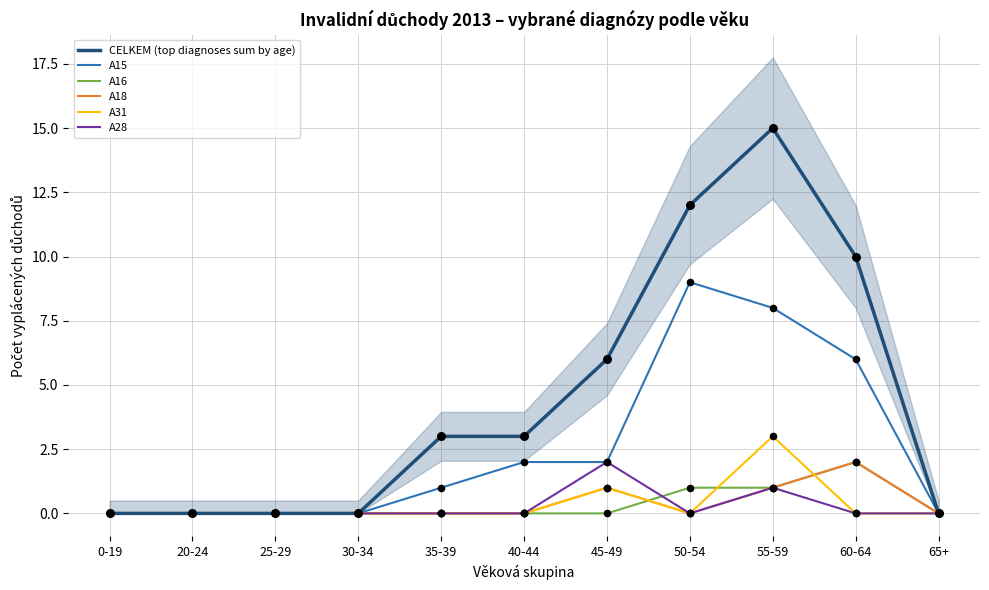

Is the value of A15 at 45-49 greater than the value of A31 at 25-29?

Yes